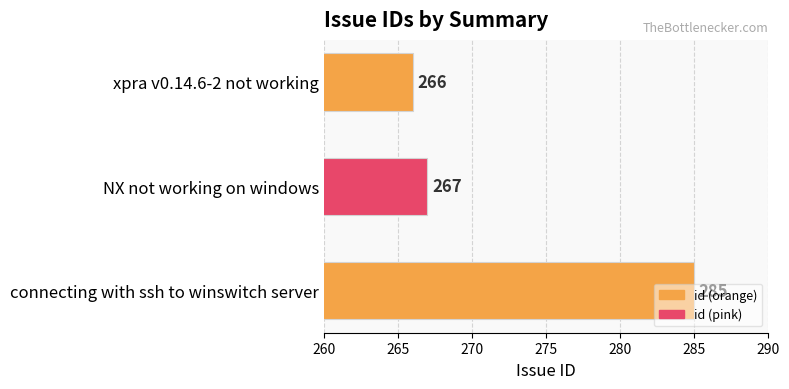

What is the ratio of the value at NX not working on windows to the value at xpra v0.14.6-2 not working?

1.0